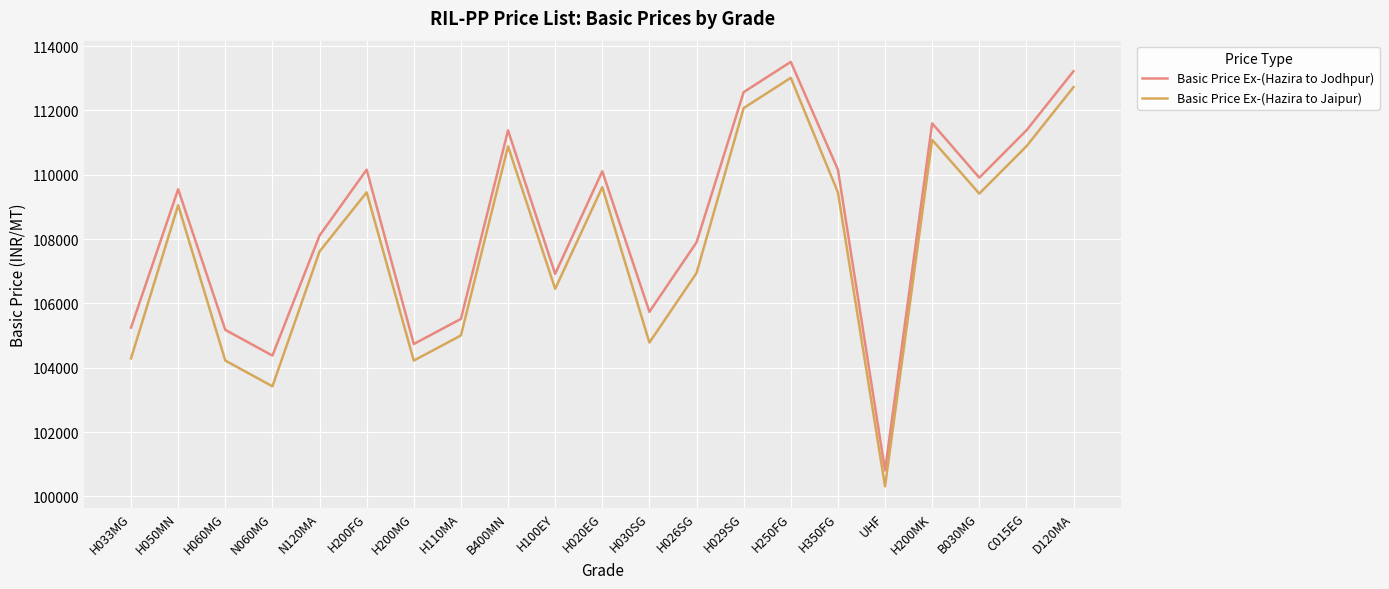

Which series has the largest total across all categories?

Basic Price Ex-(Hazira to Jodhpur)